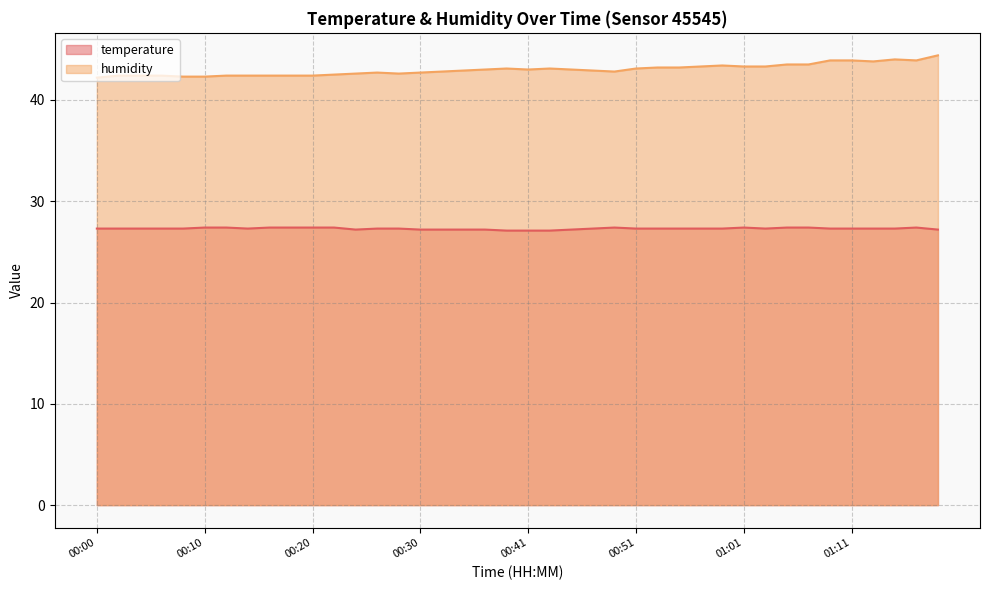

Is it true that humidity equals 69.4 at 00:34?

False